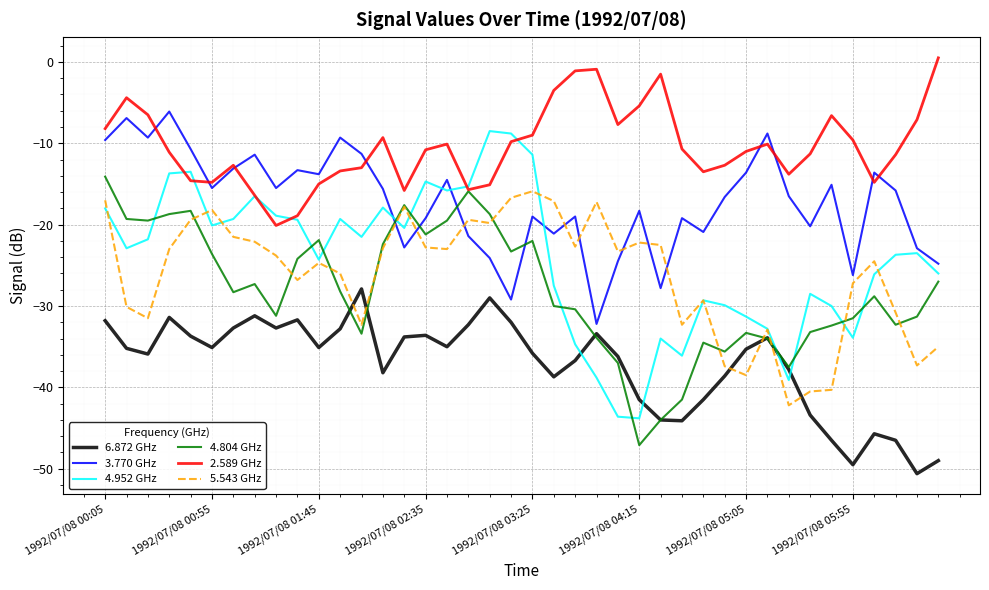

True or false: 6.872 GHz and 3.770 GHz intersect in this chart.

False